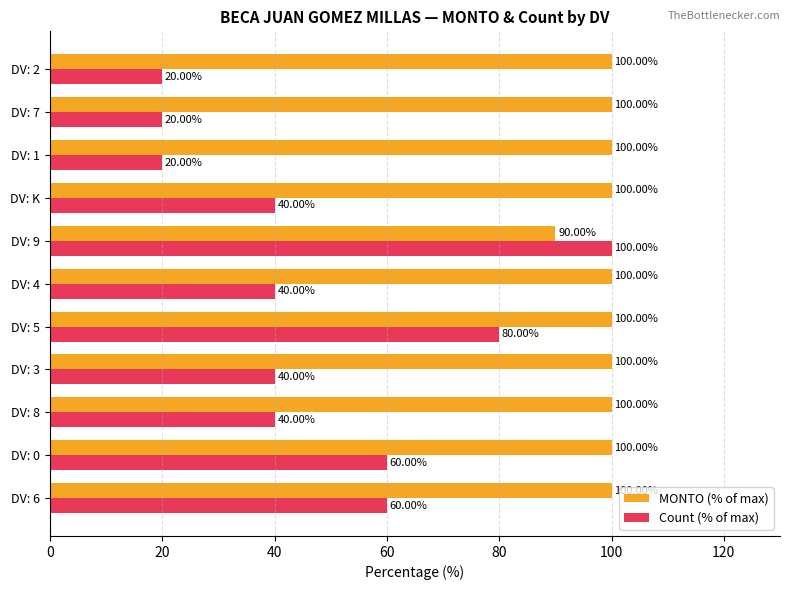

List the series in order of their overall mean, highest first.

MONTO (% of max), Count (% of max)